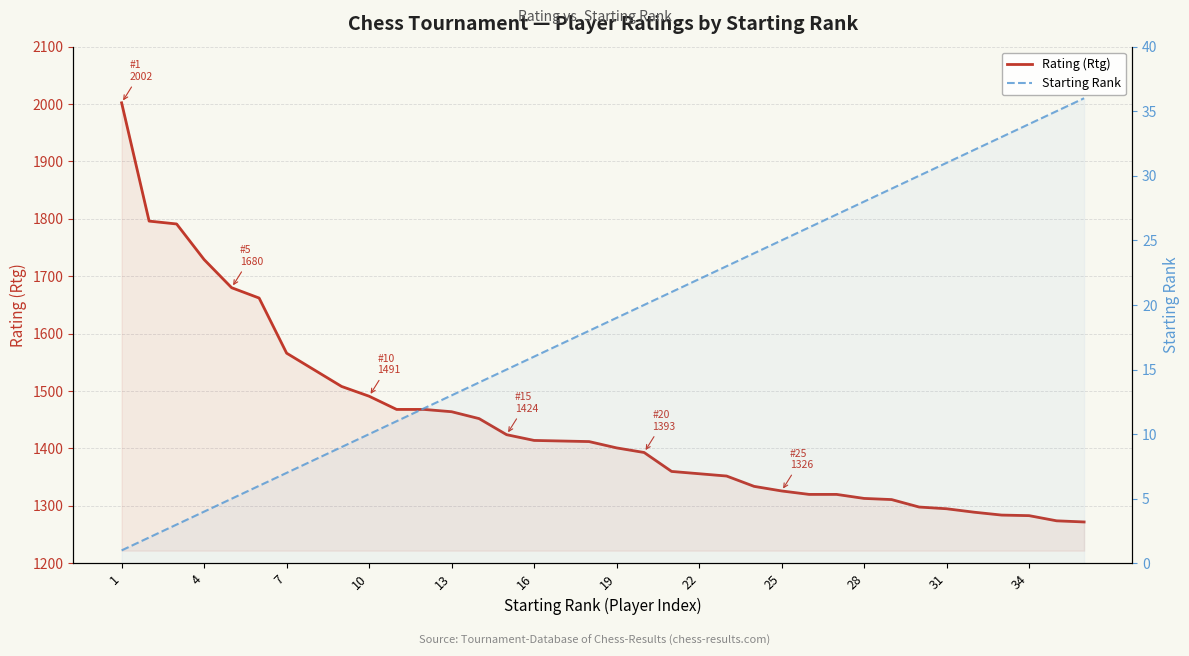

Is the value of Rating (Rtg) at 16 greater than the value of Starting Rank at 15?

Yes